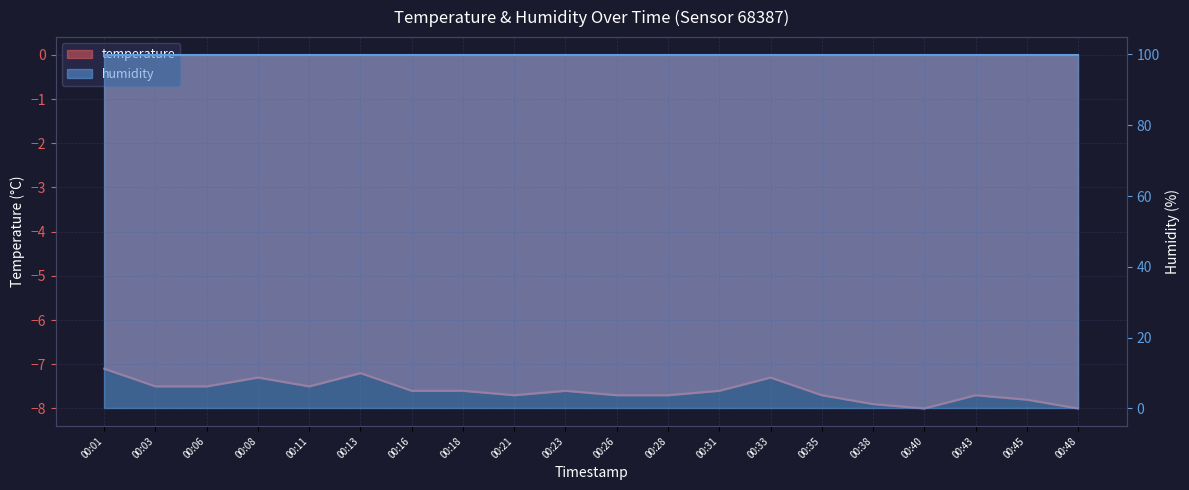

At which category does the chart reach its peak across all series?

00:01